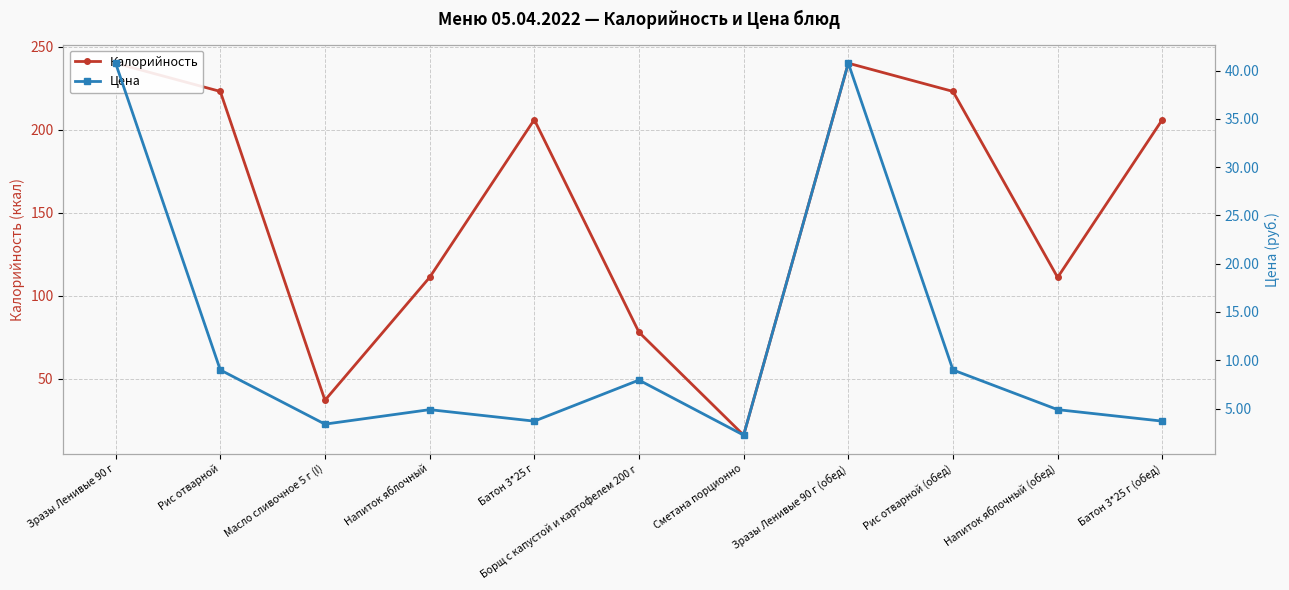

What is the difference between the second highest and second lowest values in the Цена series?

37.4